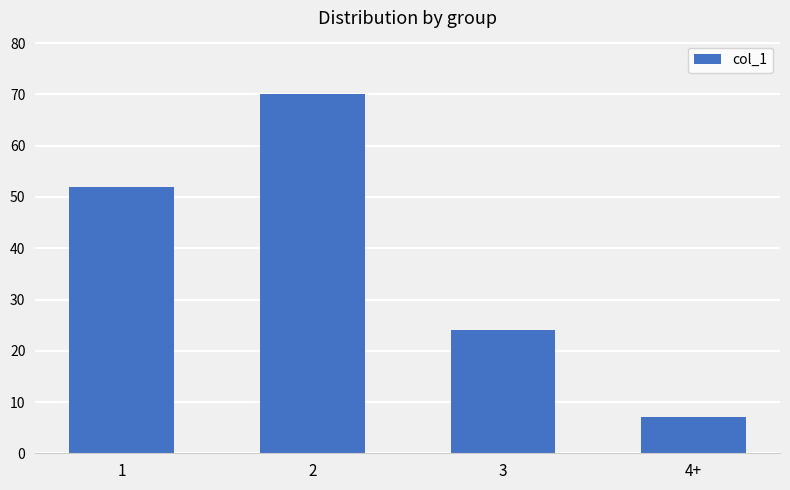

How many data points does each series have?

4